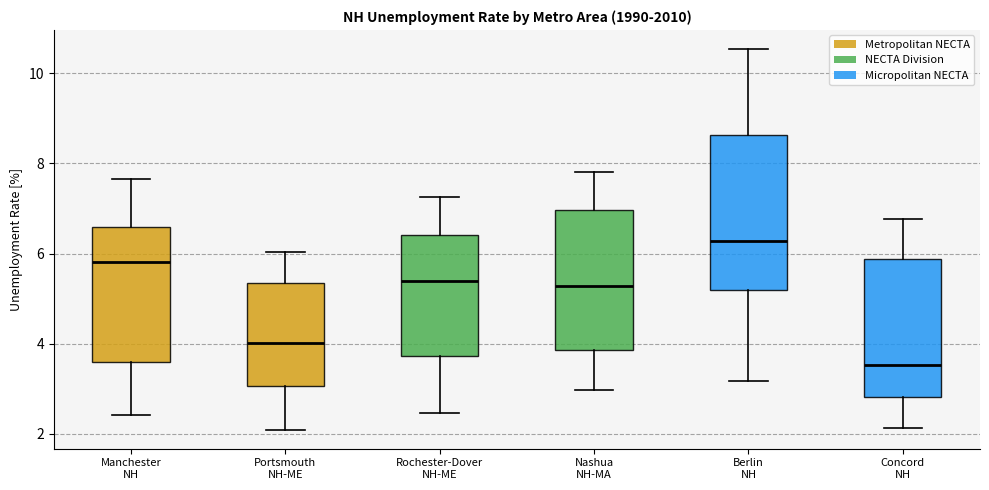

Reading left to right, transcribe this box plot: for each box, give where its median line is, the range the box spans, and where its two whiskers end, as read against the y-axis. The values are not printed on the chart, so give them approximately, as read against the axis.

Manchester NH: median 5.8, box 3.6 to 6.6, whiskers 2.4 to 7.6
Portsmouth NH-ME: median 4.0, box 3.0 to 5.4, whiskers 2.0 to 6.0
Rochester-Dover NH-ME: median 5.4, box 3.8 to 6.4, whiskers 2.4 to 7.2
Nashua NH-MA: median 5.2, box 3.8 to 7.0, whiskers 3.0 to 7.8
Berlin NH: median 6.2, box 5.2 to 8.6, whiskers 3.2 to 10.6
Concord NH: median 3.6, box 2.8 to 5.8, whiskers 2.2 to 6.8